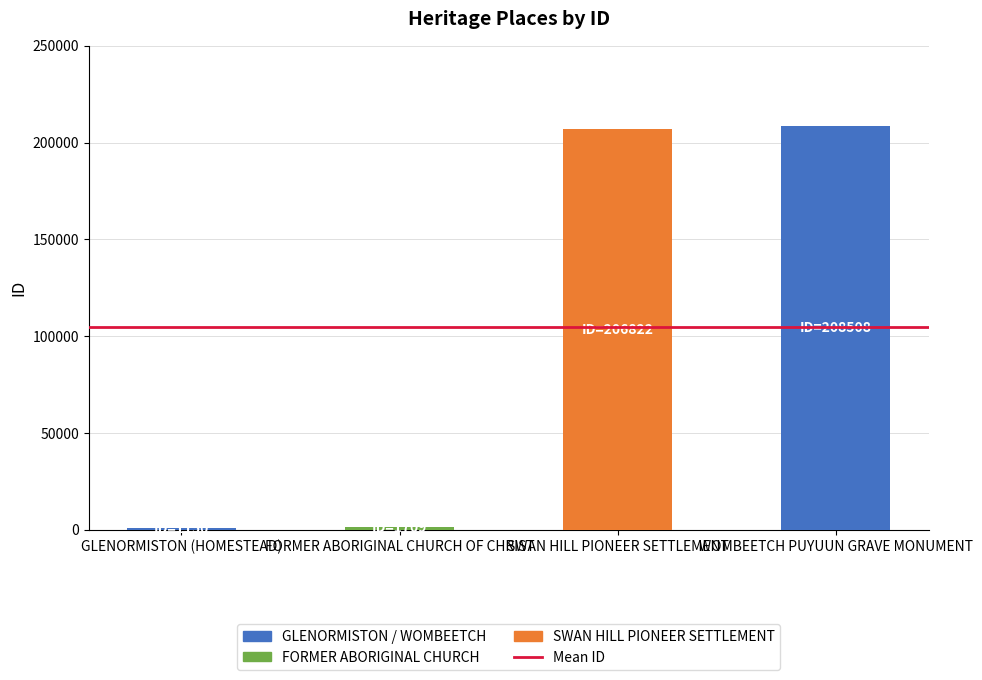

What is the label of the 1st bar from the left?

GLENORMISTON (HOMESTEAD)